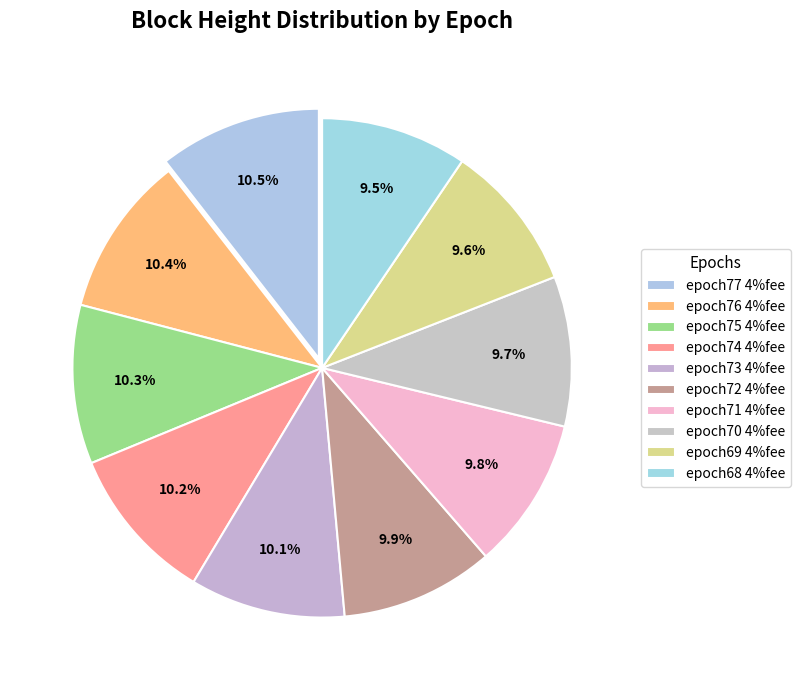

To the nearest percent, what portion does epoch73 4%fee represent?

10%